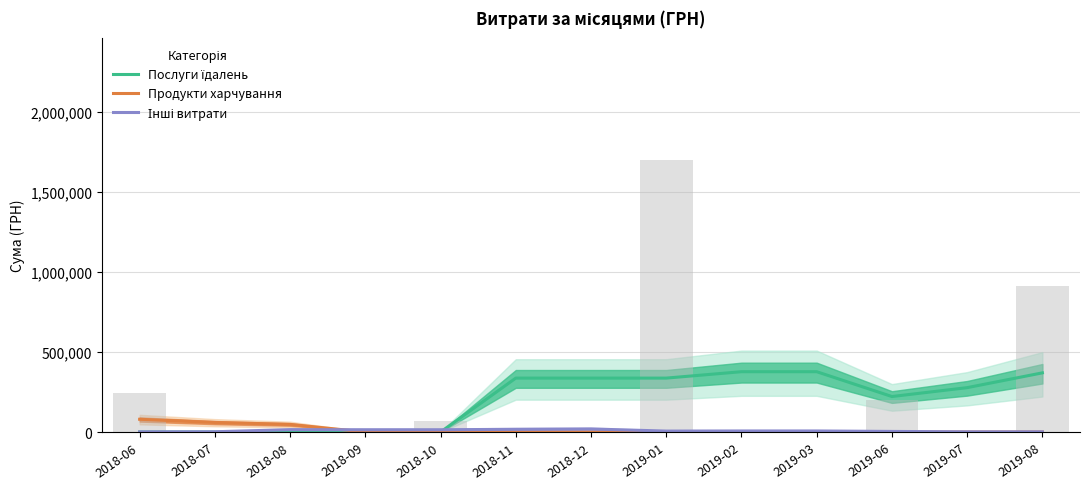

List the labels in order of Послуги їдалень value, smallest first.

2018-06, 2018-07, 2018-08, 2018-09, 2018-10, 2019-06, 2019-07, 2018-11, 2018-12, 2019-01, 2019-08, 2019-02, 2019-03